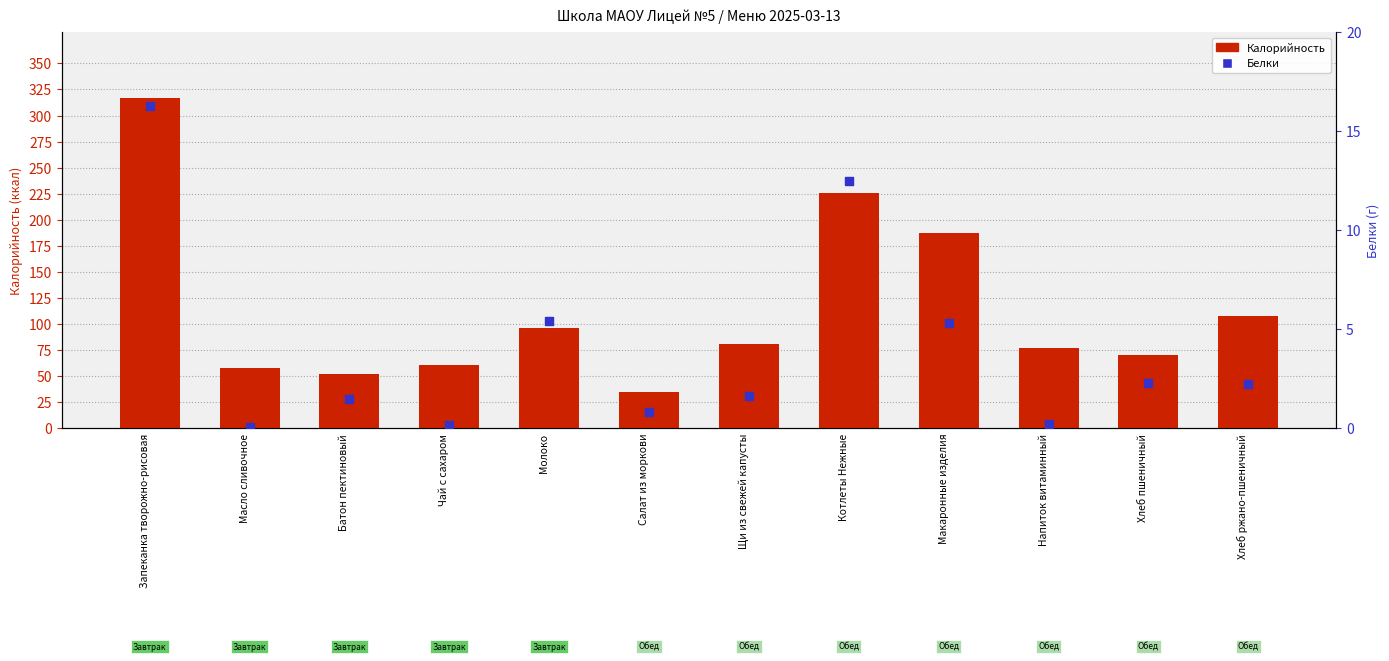

Which series contains the lowest Y value?

Белки